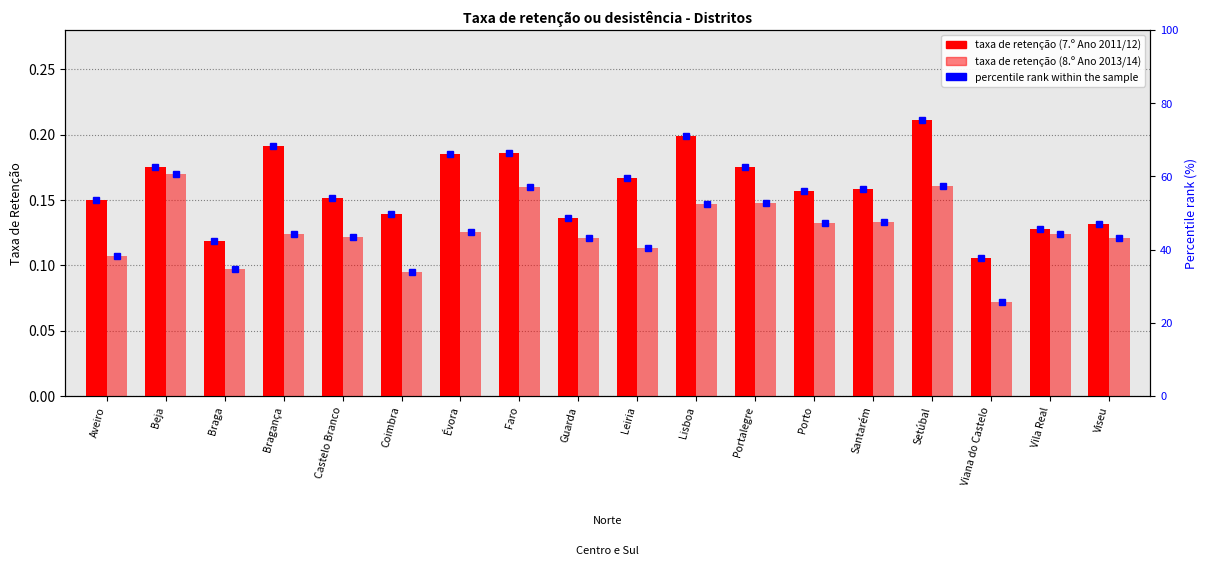

What is the difference between the second highest and minimum values in the 7.º Ano 2011/12 series?

0.1